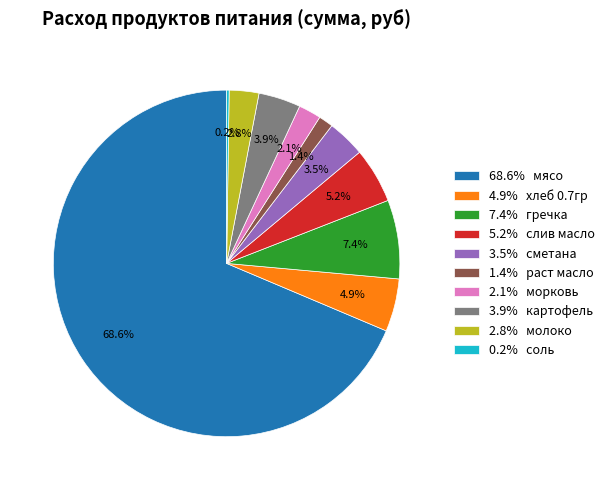

Which slice is the largest?

68.6% мясо